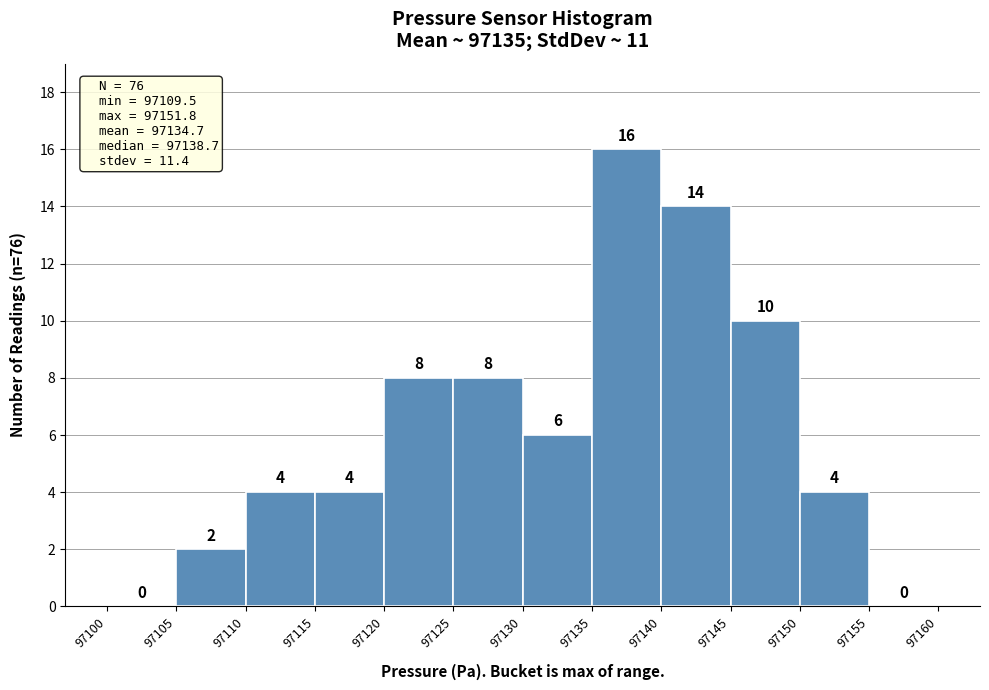

What is the height of the bar covering 97130 to 97135 on the x-axis?

6